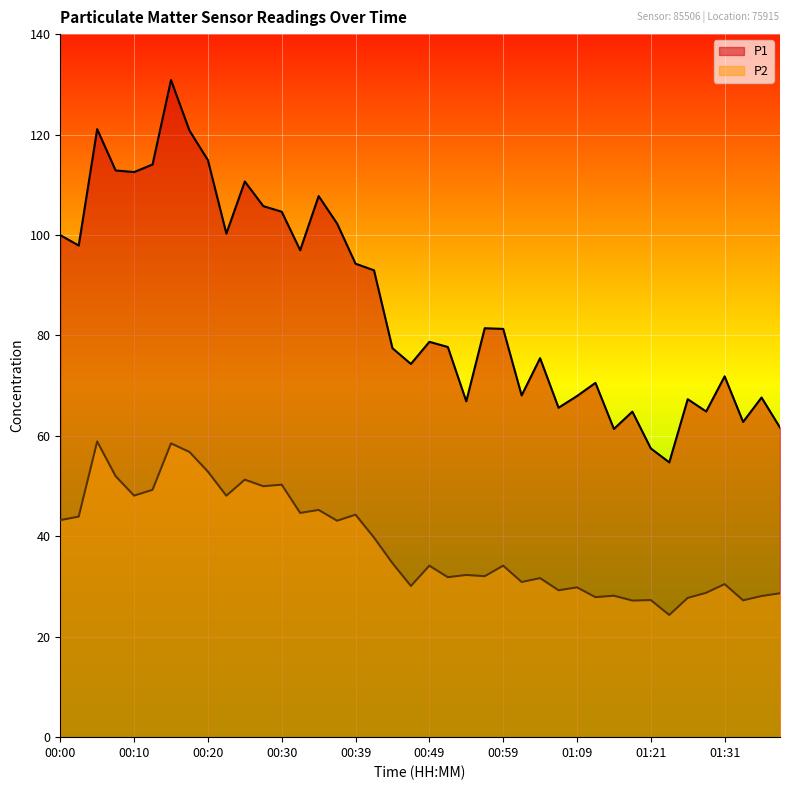

List the series in order of their overall mean, highest first.

P1, P2